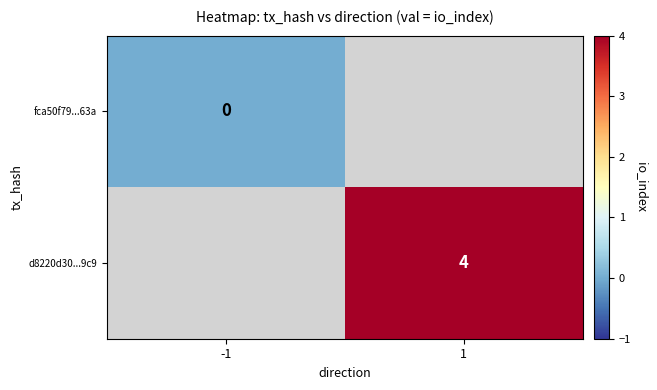

The value of d8220d30...9c9 at 1 is 4. True or false?

True